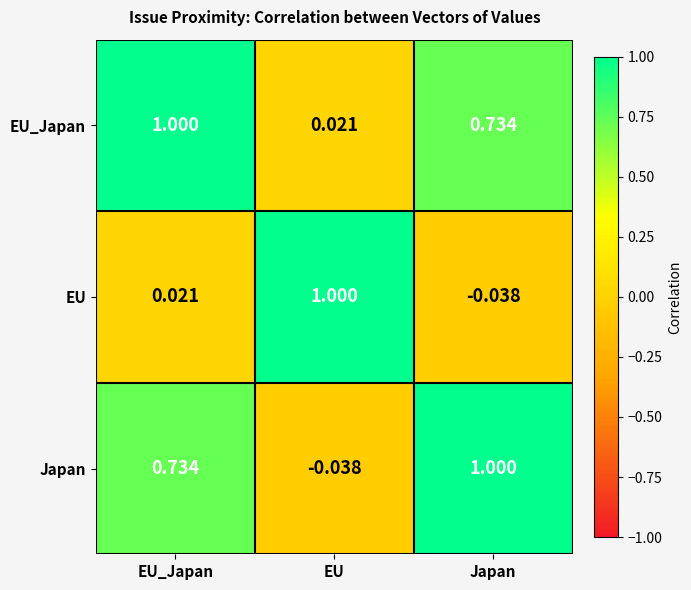

At which label does Japan reach its peak?

Japan